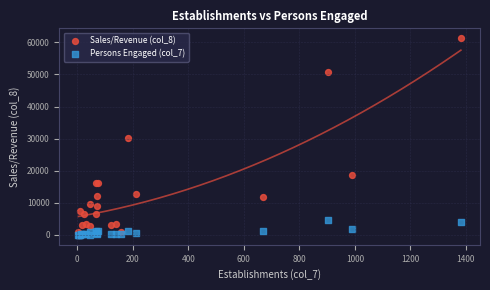

Which series reaches the maximum Y coordinate?

Sales/Revenue (col_8)